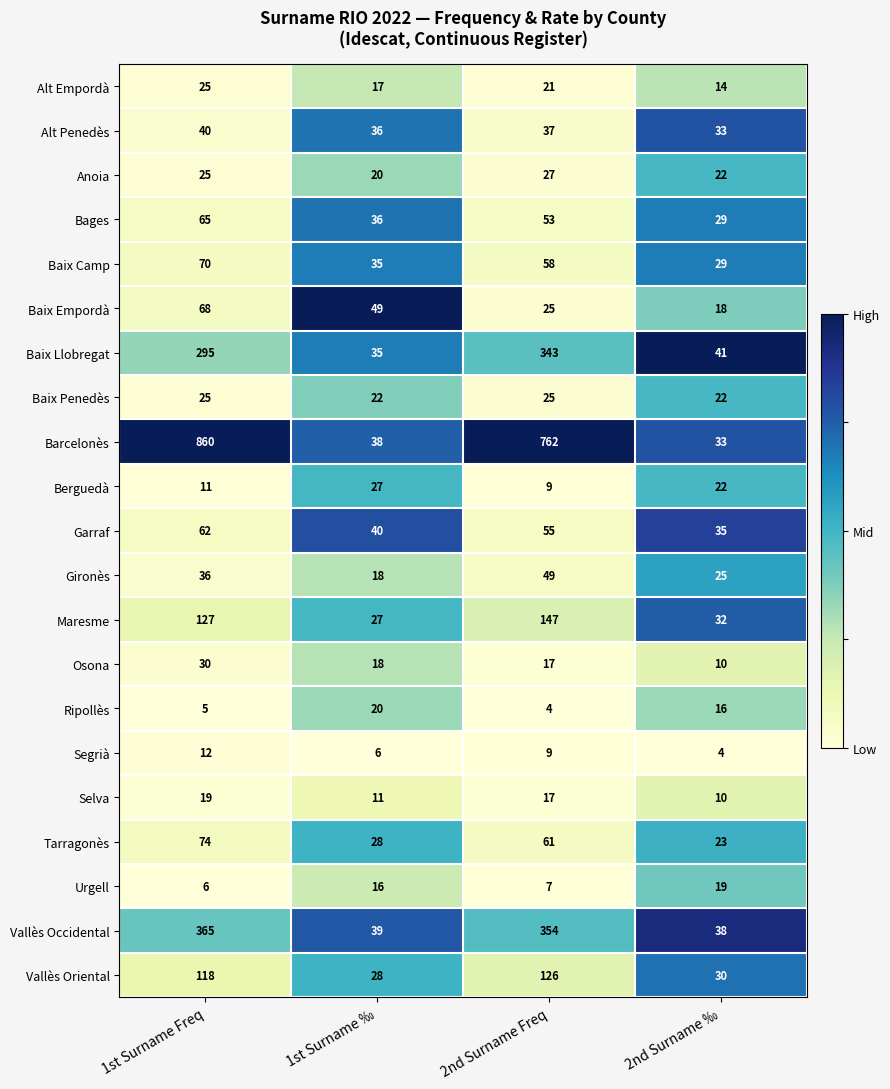

At which label does Berguedà first exceed 22?

1st Surname ‰